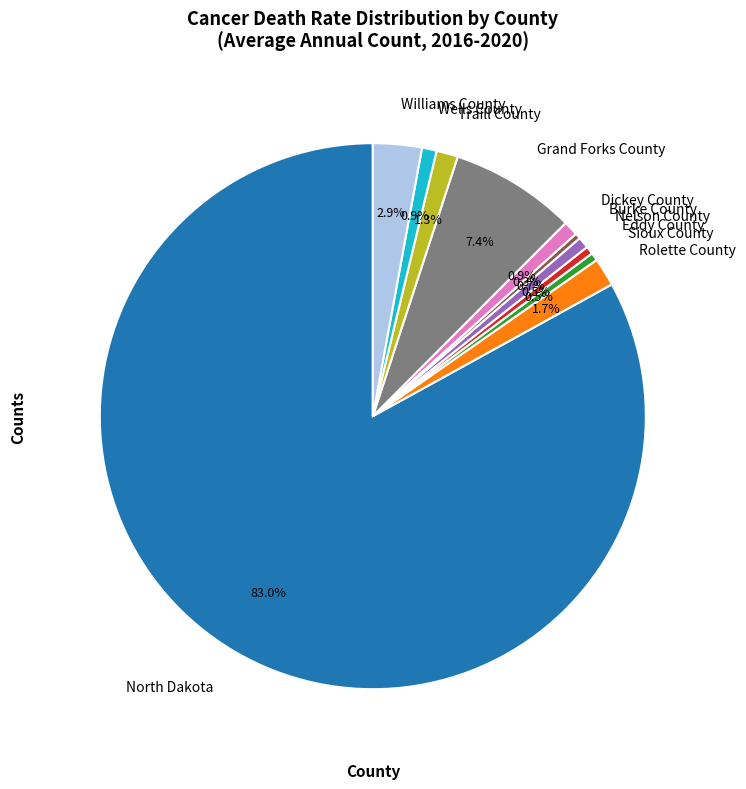

Is the sum of Dickey County and Nelson County greater than half?

No